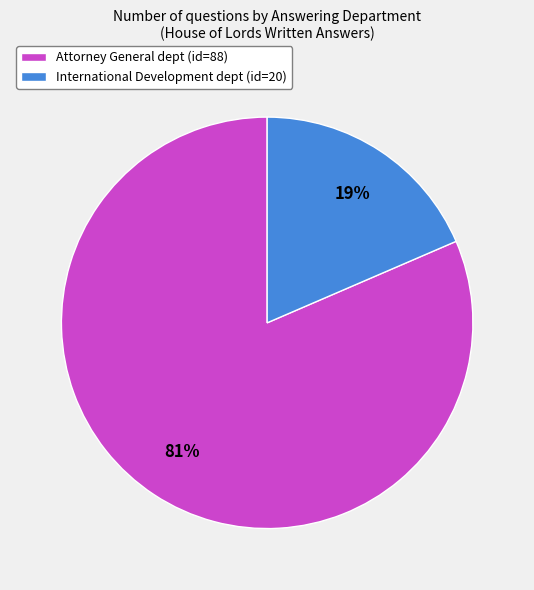

To the nearest percent, what is the combined percentage of International Development dept (id=20) and Attorney General dept (id=88)?

100%